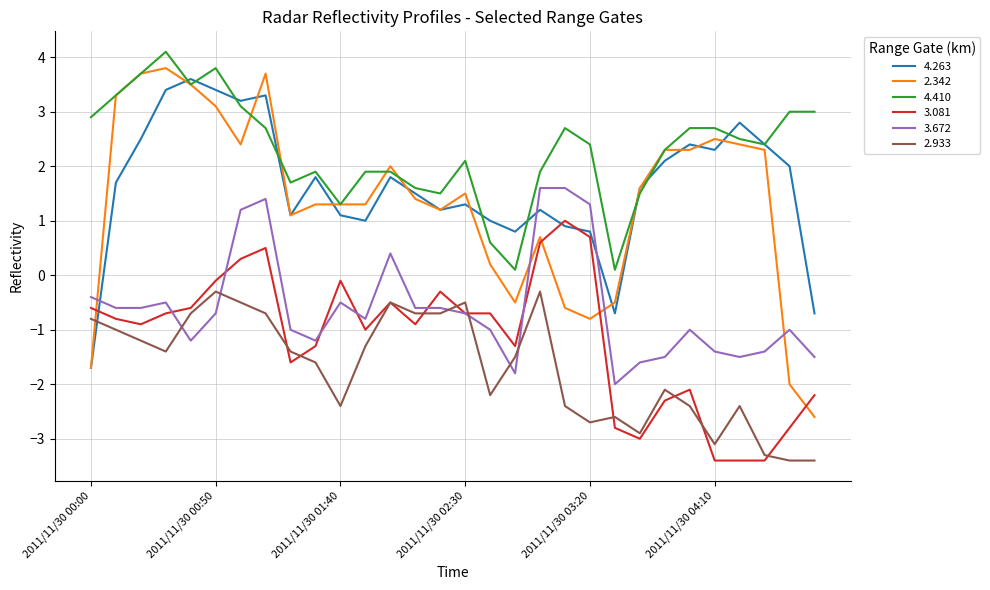

True or false: 3.081 and 4.410 intersect in this chart.

False